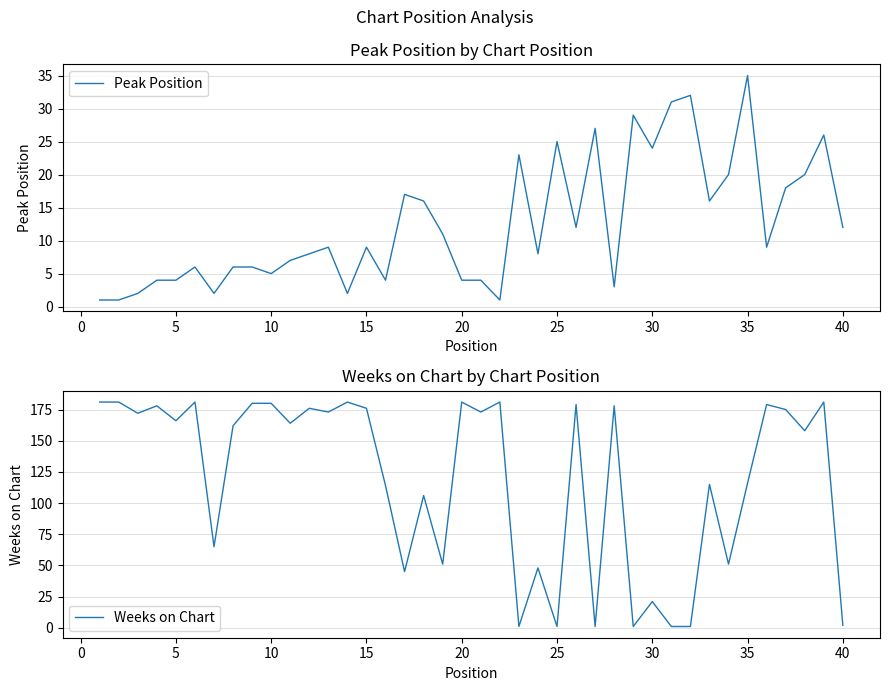

What is the greatest value displayed?

181